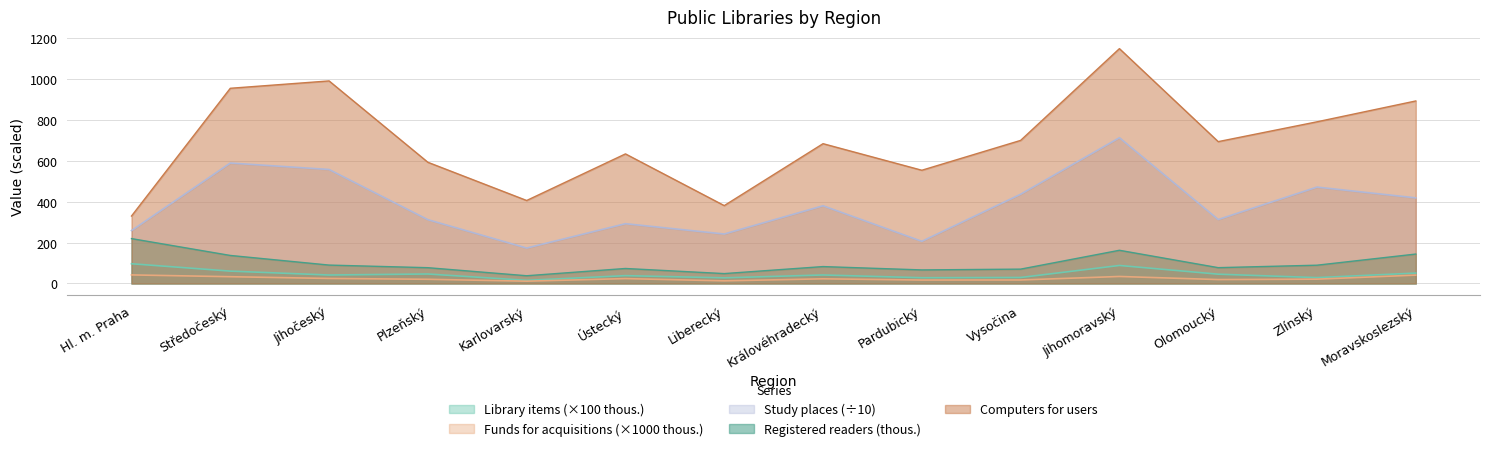

What value does the Funds for acquisitions (thous.) series have at Hl. m. Praha?

41.9